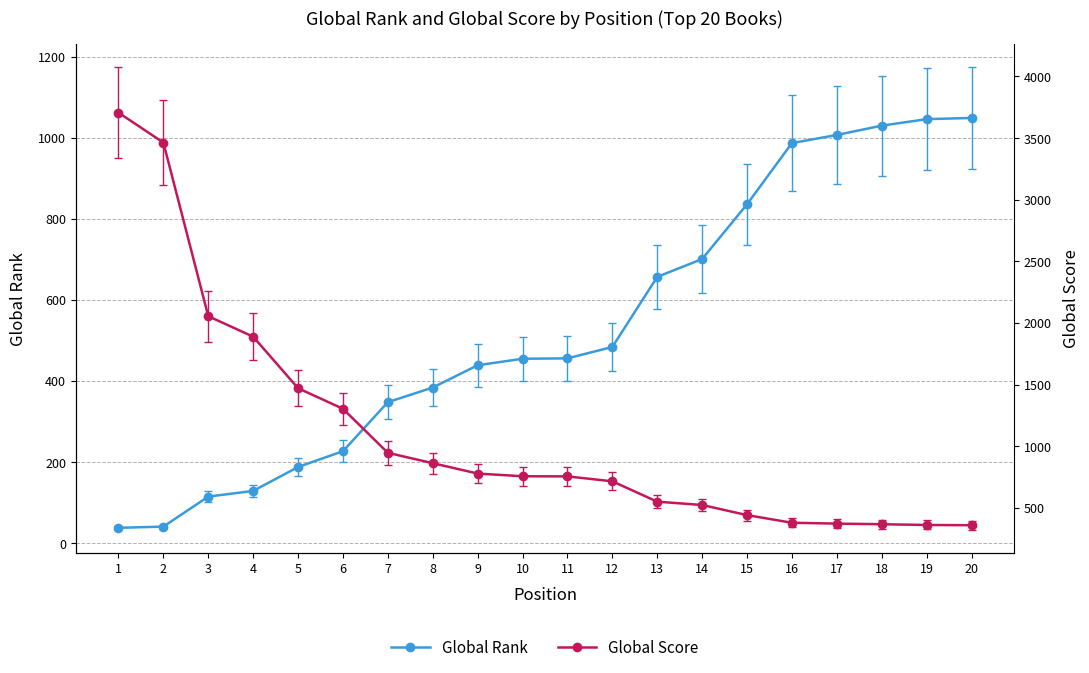

The Global Rank series shows 1046 at 19. True or false?

True